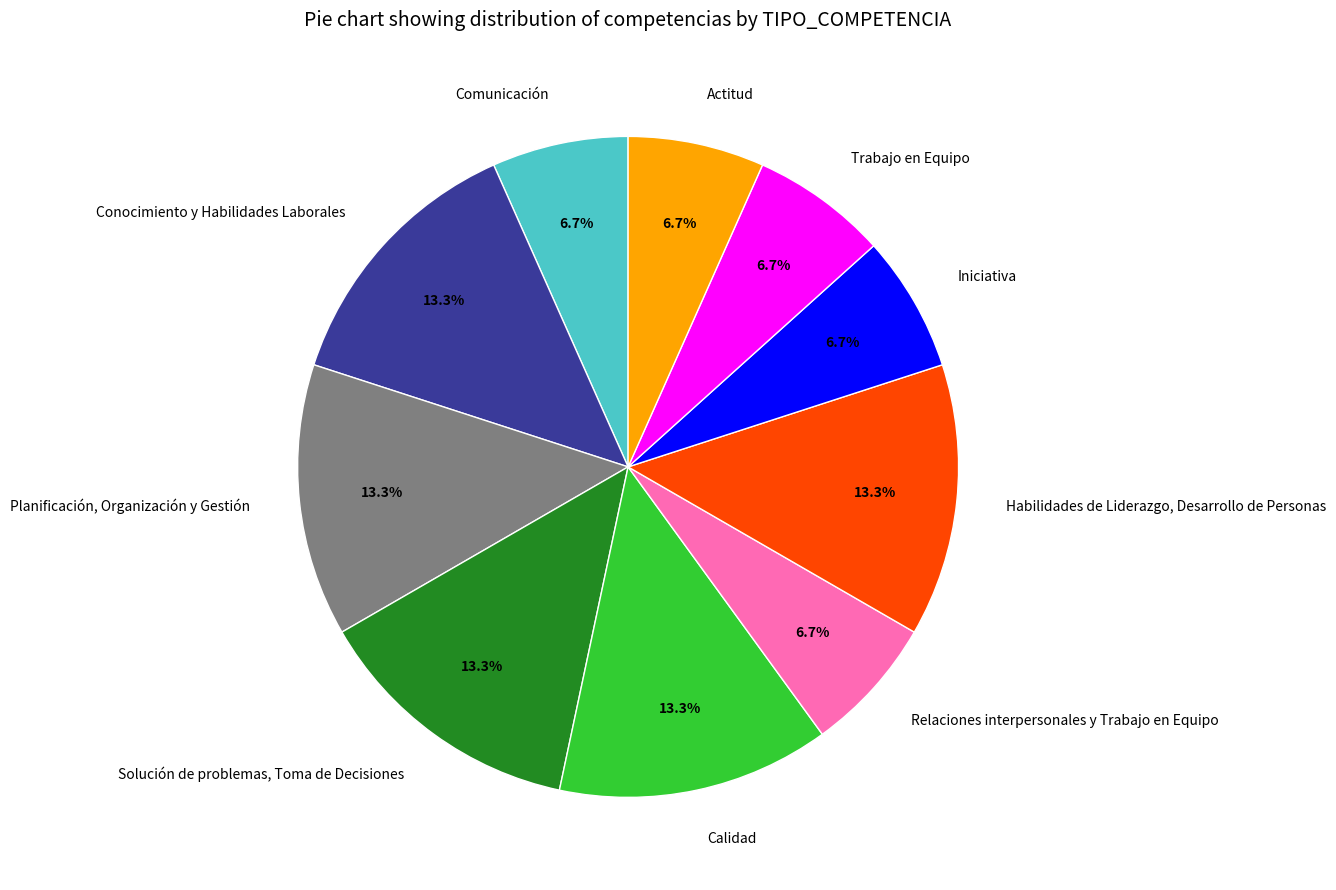

Do Comunicación and Iniciativa together represent more than half of the pie?

No